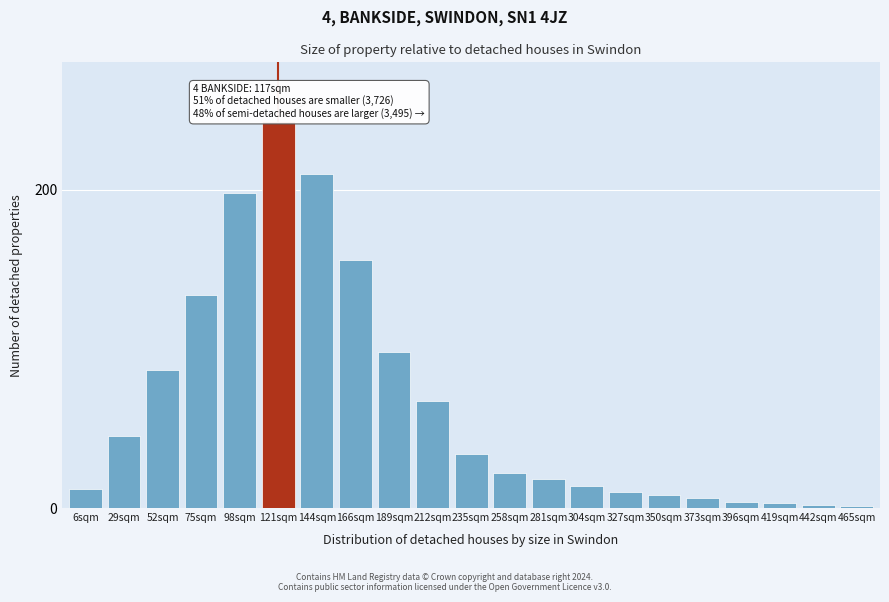

Which has a higher value, 281sqm or 189sqm?

189sqm